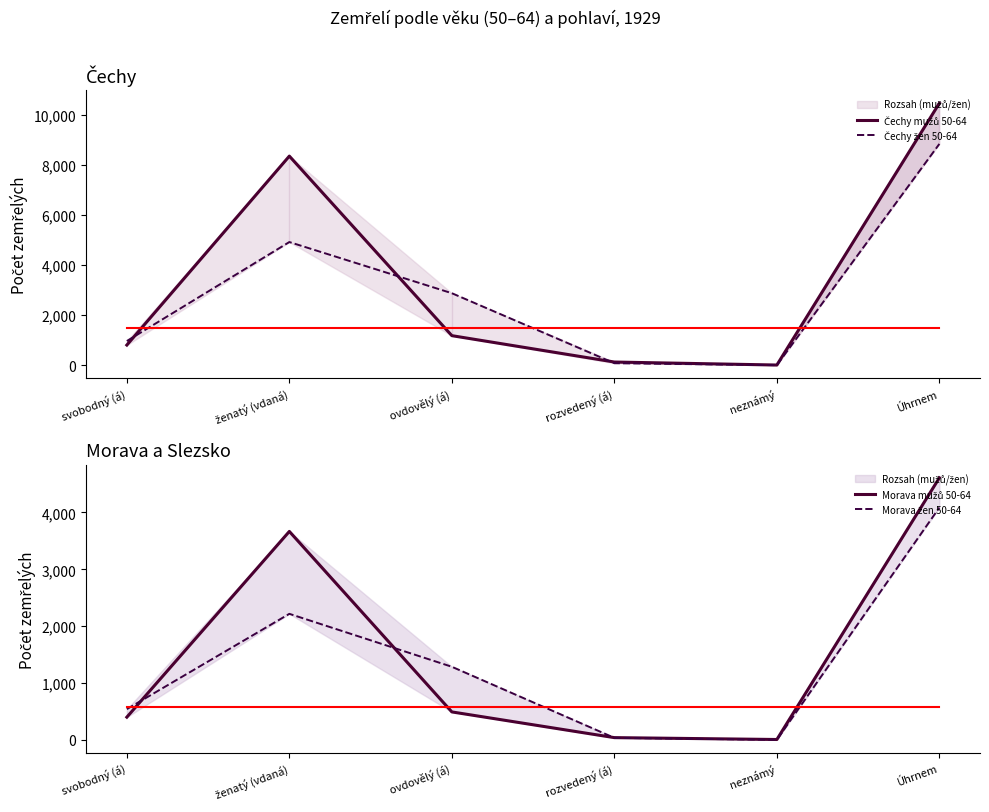

Reading left to right, extract all data points from this chart.

Čechy mužů 50-64: 805	8364	1181	126	6	10482
Čechy žen 50-64: 966	4926	2879	79	1	8851
Morava mužů 50-64: 401	3667	493	41	8	4610
Morava žen 50-64: 542	2218	1287	37	3	4087